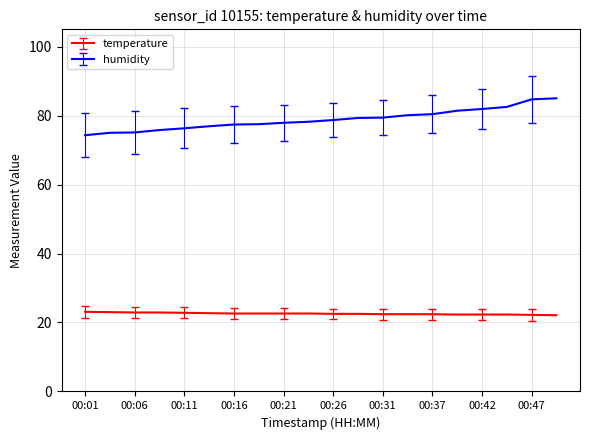

Which series has the widest spread of values?

humidity